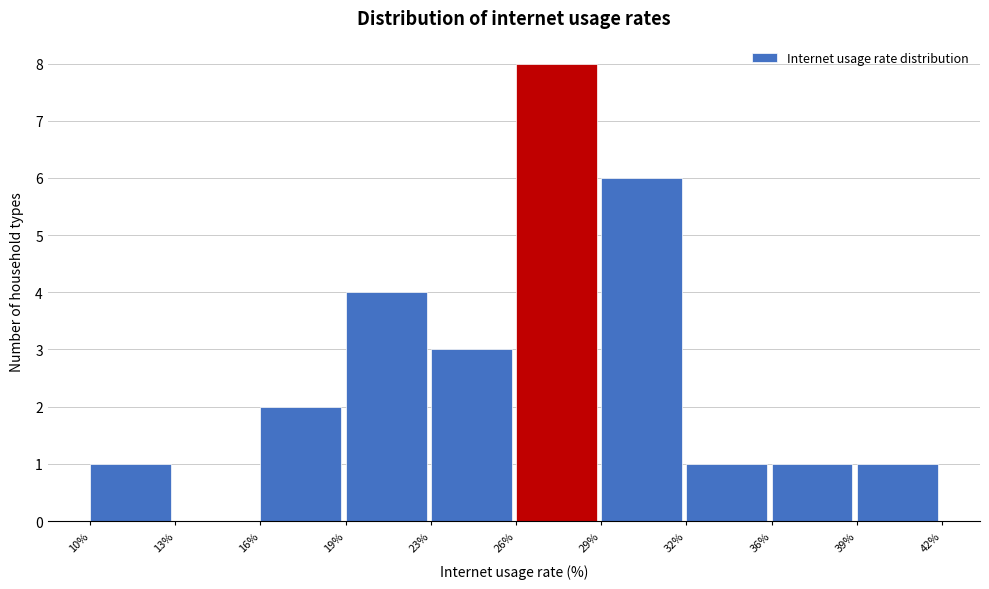

Reading left to right, extract all data points from this chart.

10%=1	13%=0	16%=2	19%=4	23%=3	26%=8	29%=6	32%=1	36%=1	39%=1